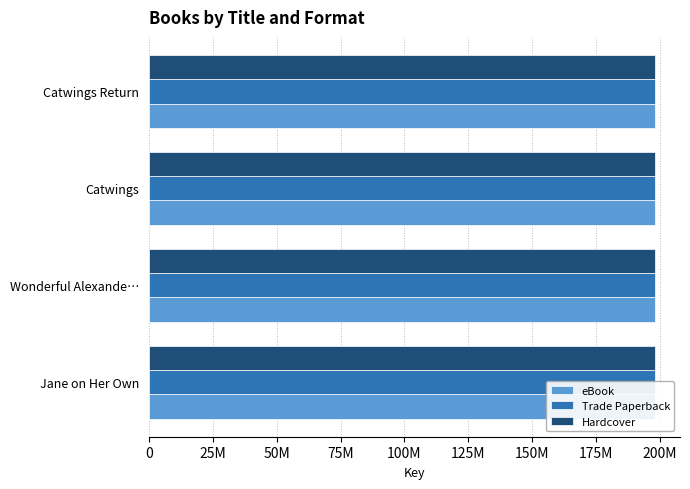

What is the total value across all series at Catwings Return?

594315525